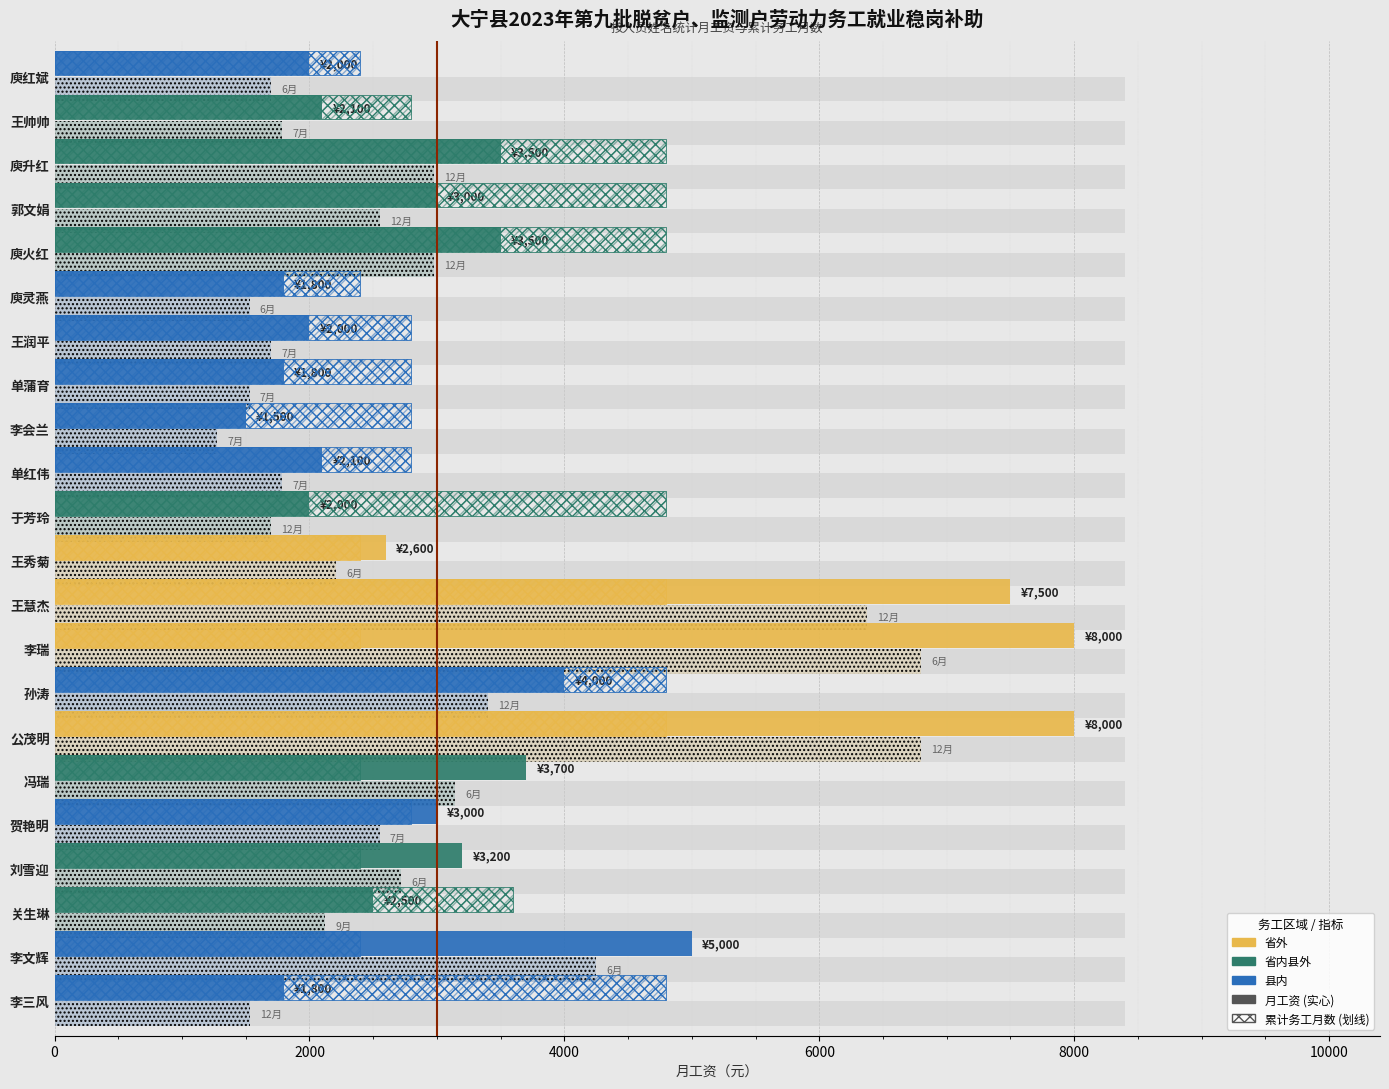

Which category has the highest value across all series?

公茂明